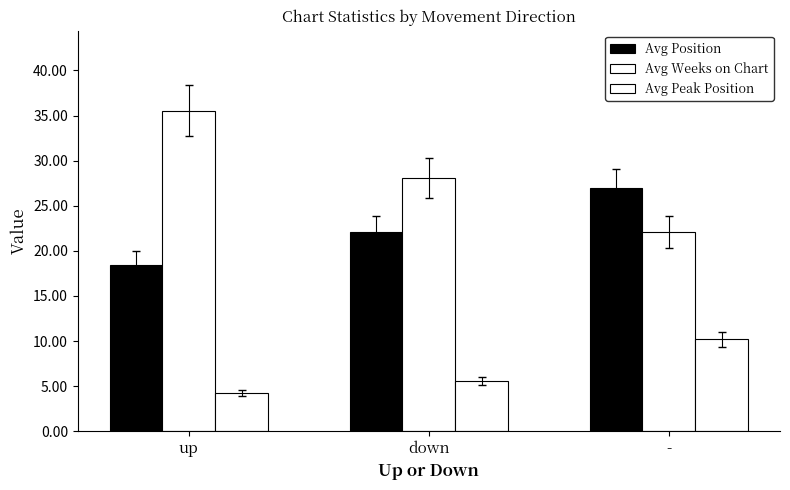

How many data points does each series have?

3